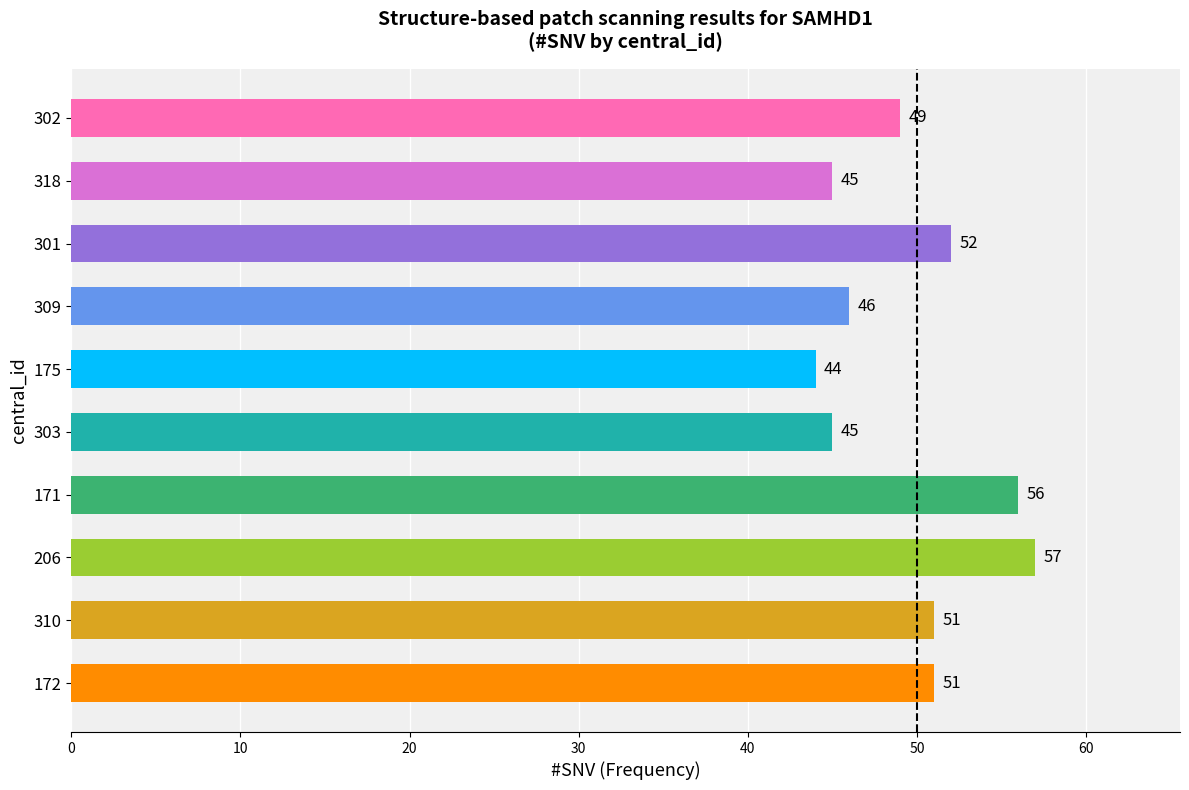

What is the value of the 1st bar from the top?

49